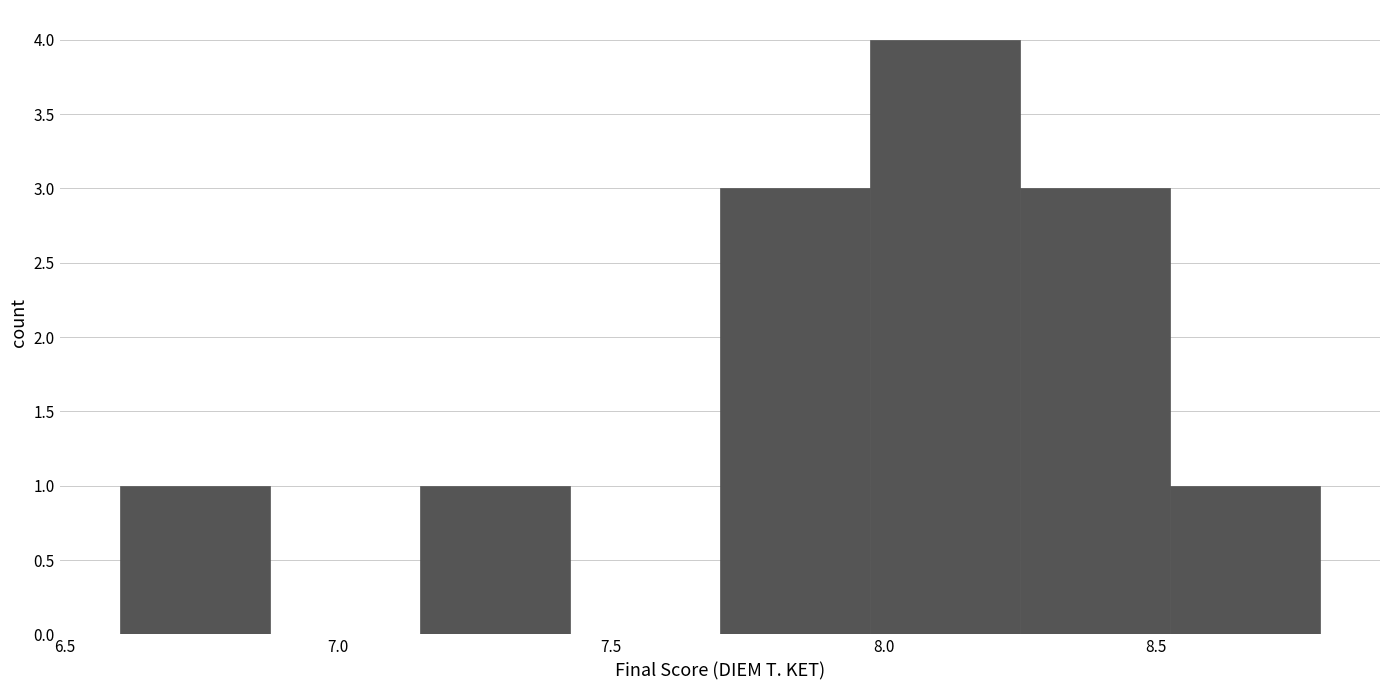

Reading left to right, transcribe this chart: for each bar, give the range it covers on the x-axis and its height. Neither the bar edges nor the heights are printed on the chart, so give them approximately, as read against the axes.

6.600 to 6.875: 1
6.875 to 7.150: 0
7.150 to 7.425: 1
7.425 to 7.700: 0
7.700 to 7.975: 3
7.975 to 8.250: 4
8.250 to 8.525: 3
8.525 to 8.800: 1